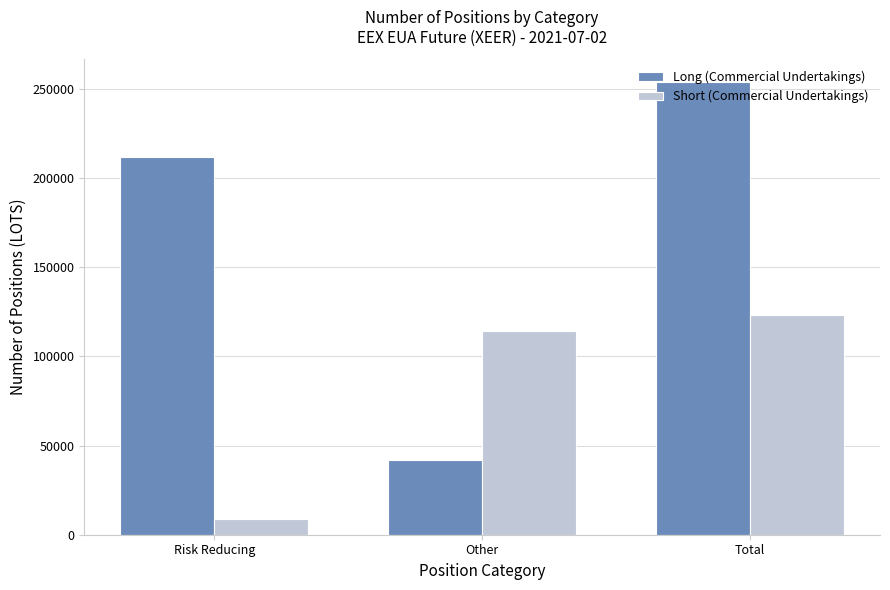

Rank the categories by Short (Commercial Undertakings) value from lowest to highest.

Risk Reducing, Other, Total